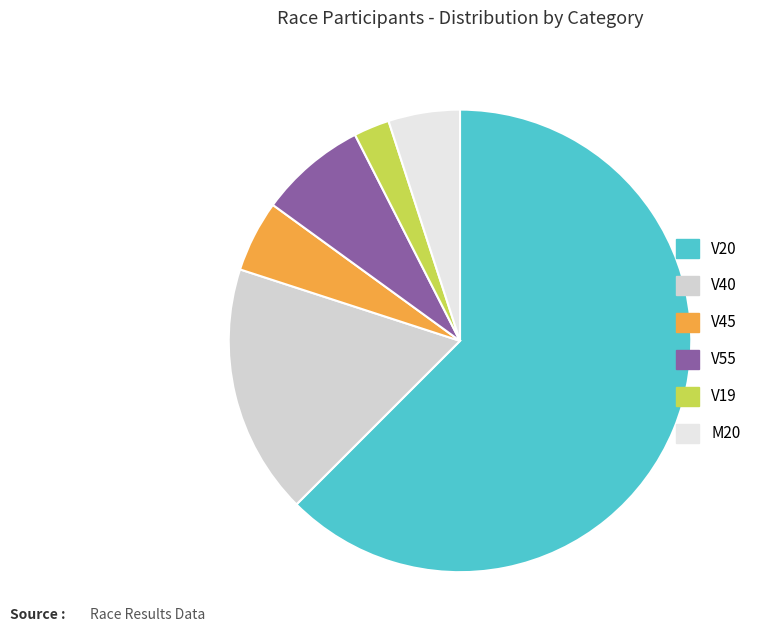

Does V45 account for over 50% of the chart?

No